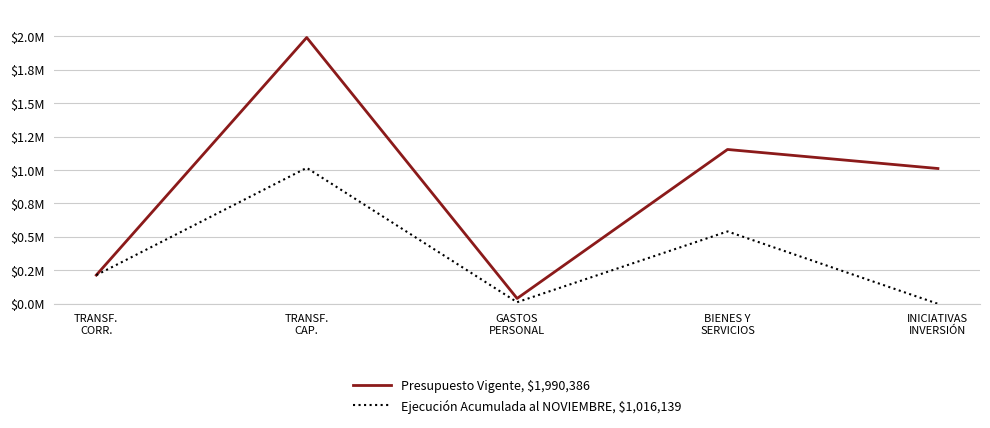

How many interior local valleys does the Presupuesto Vigente, $1,990,386 series have?

1